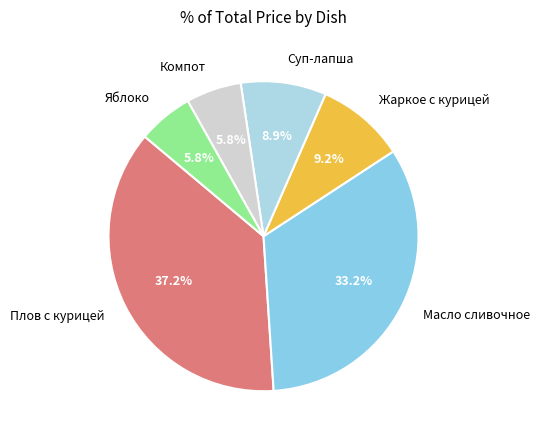

Is there a majority slice in this chart?

No